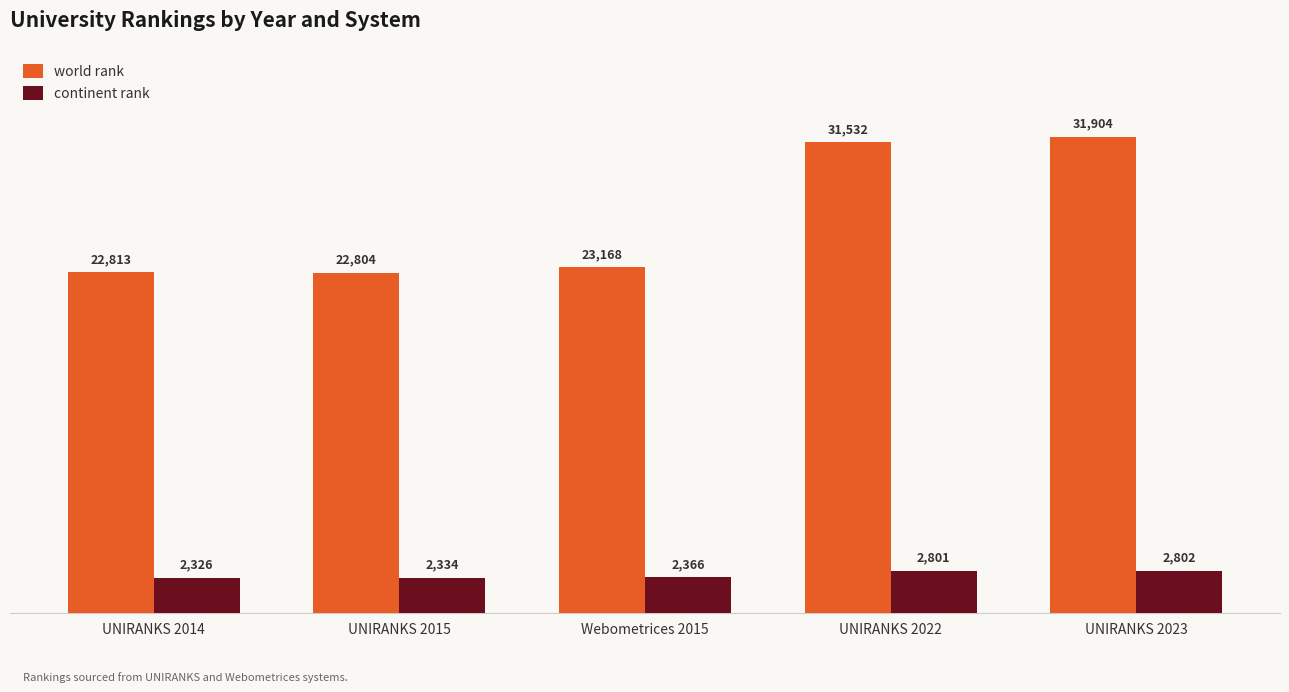

What is the value of the continent rank bar at the 2nd from the left?

2334